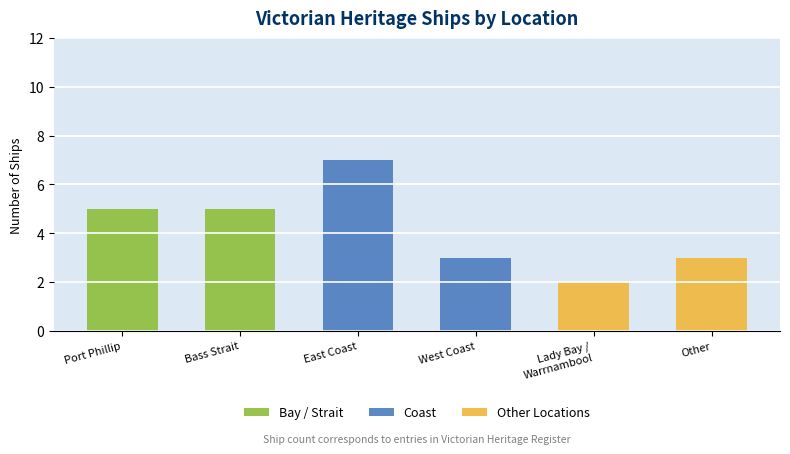

What is the total value across all series at Lady Bay /
Warrnambool?

2